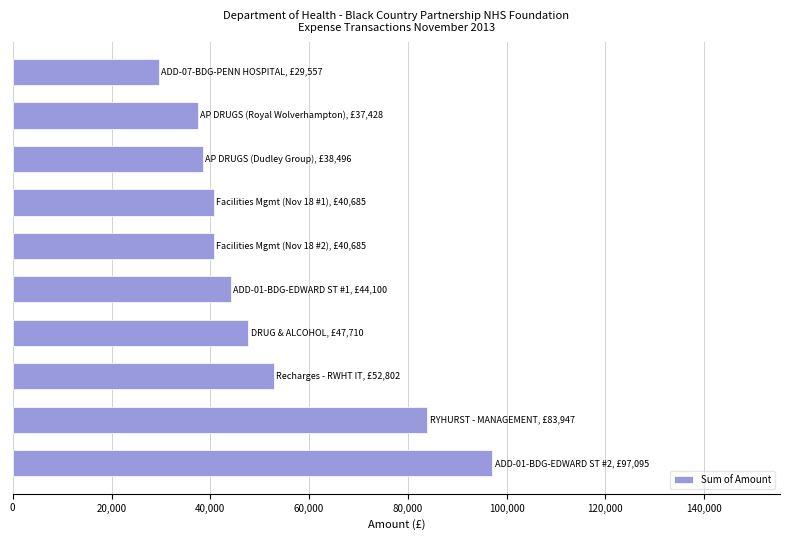

What is the average value?

51250.5